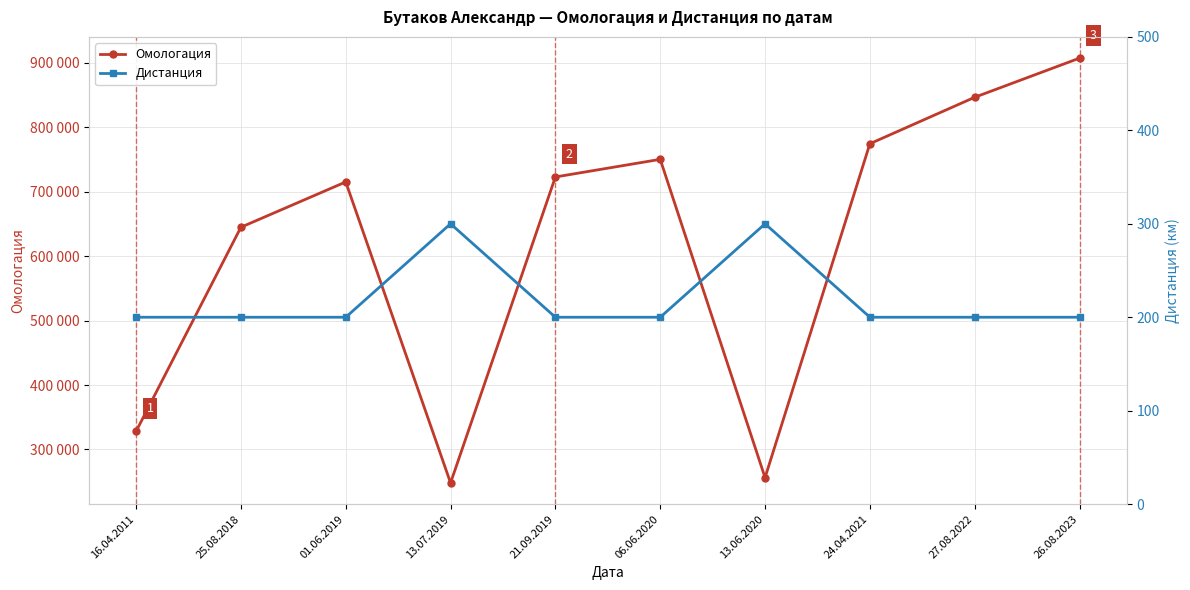

Count the number of categories in the chart.

10